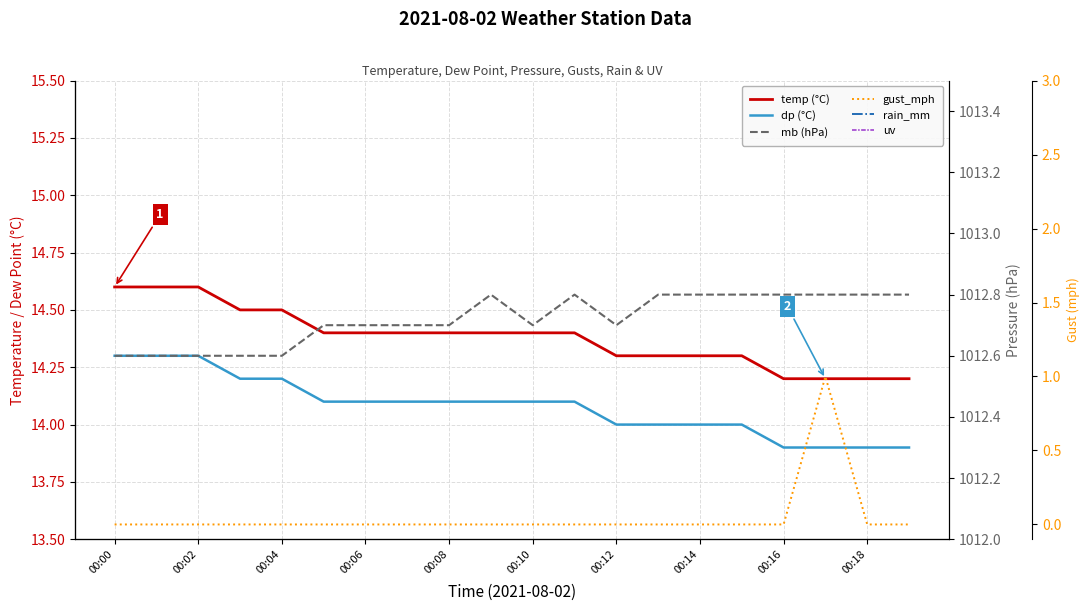

Which series has the largest total across all categories?

mb (hPa)